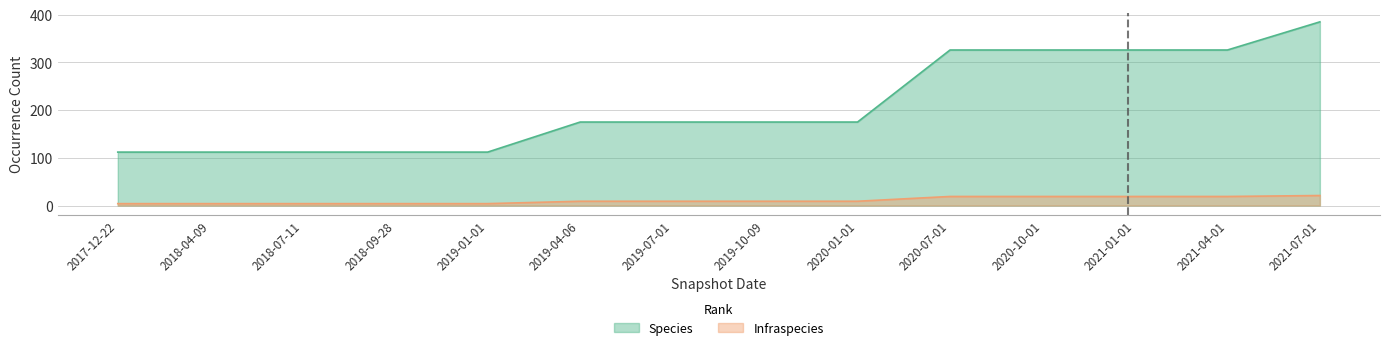

Is it true that Species equals 175 at 2019-07-01?

True